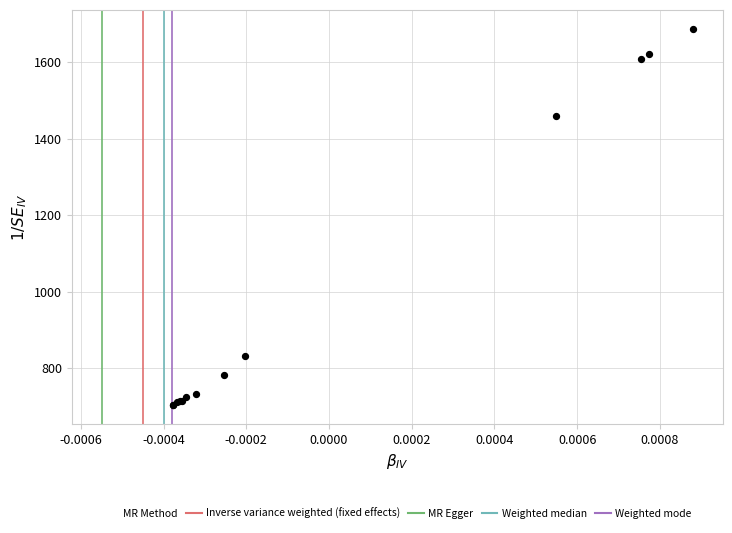

What Y value in the scatter plot is closest to 1195?

1459.9